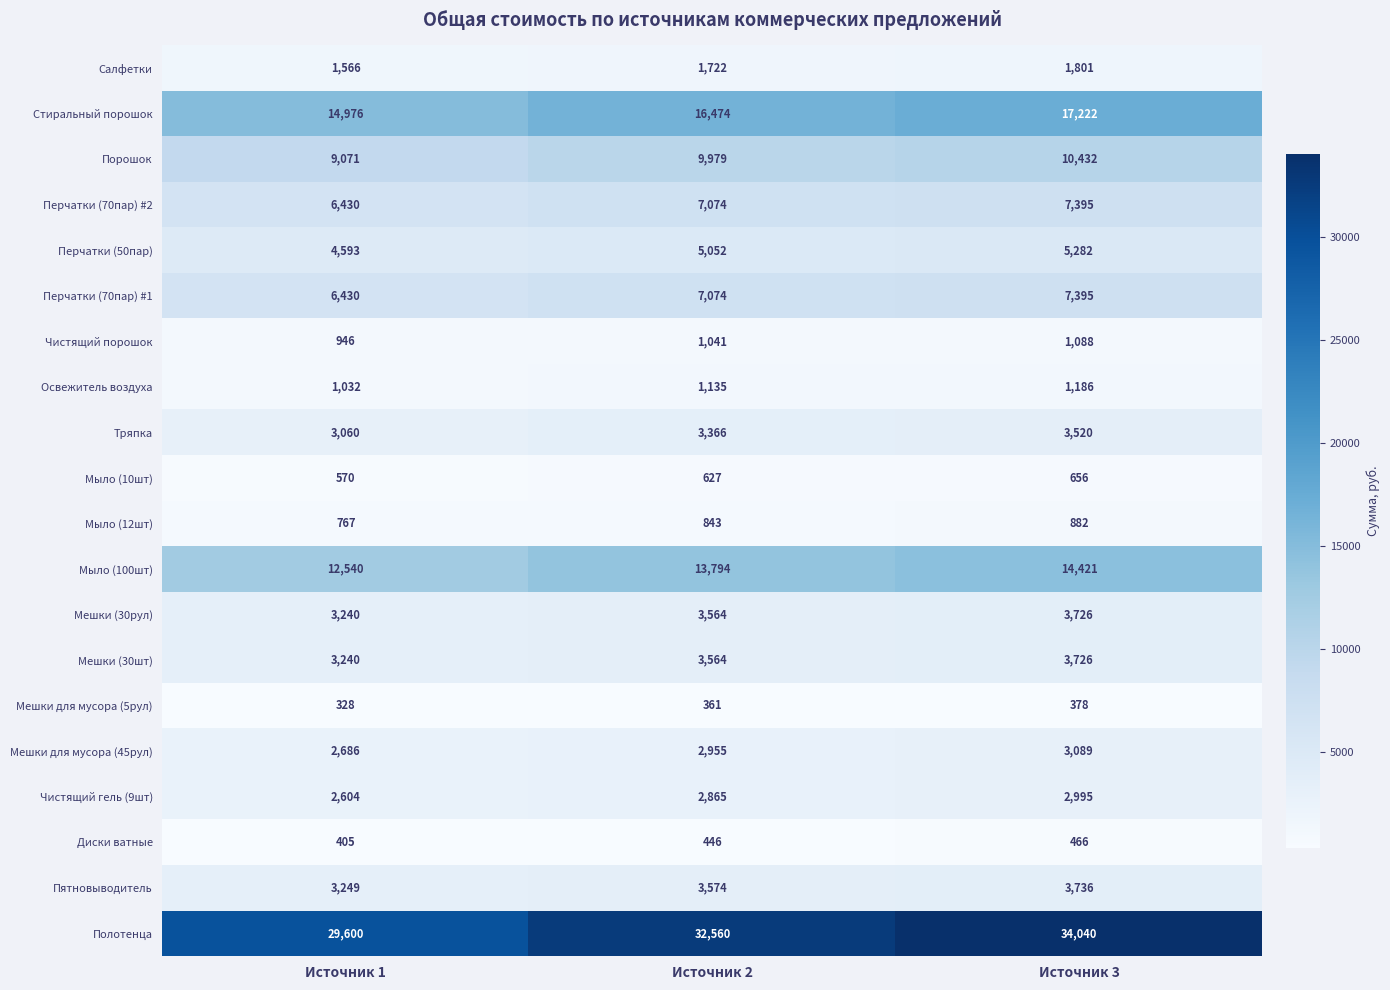

What is the minimum value shown in the chart?

328